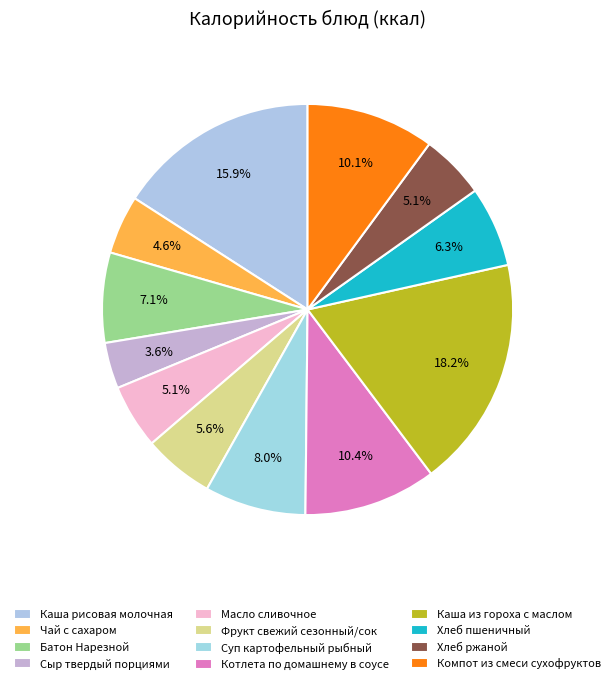

Is it true that Хлеб пшеничный is 6% of the pie?

True